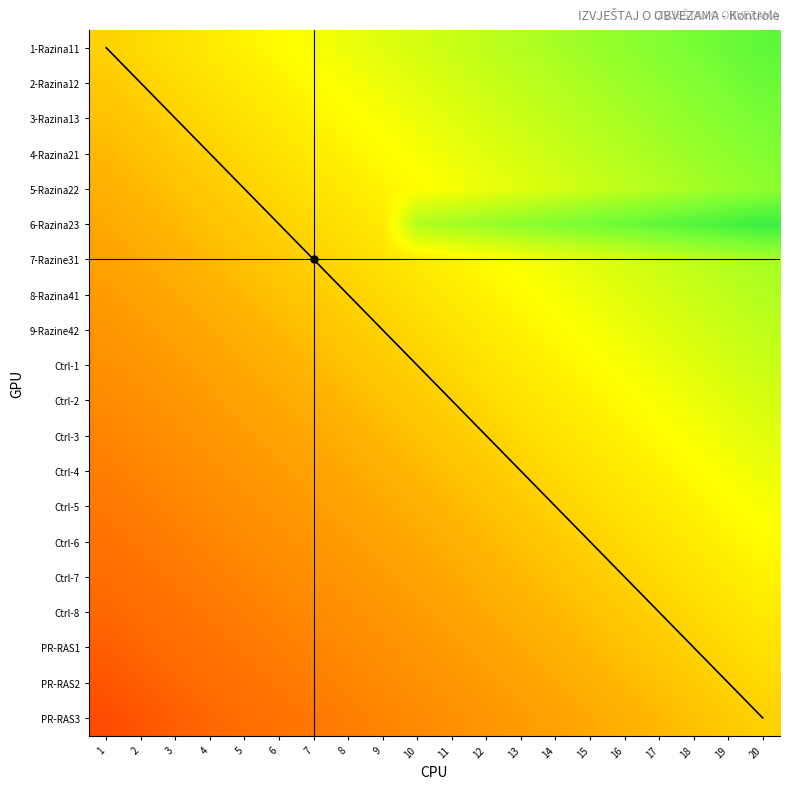

What is the maximum value shown in the chart?

0.8